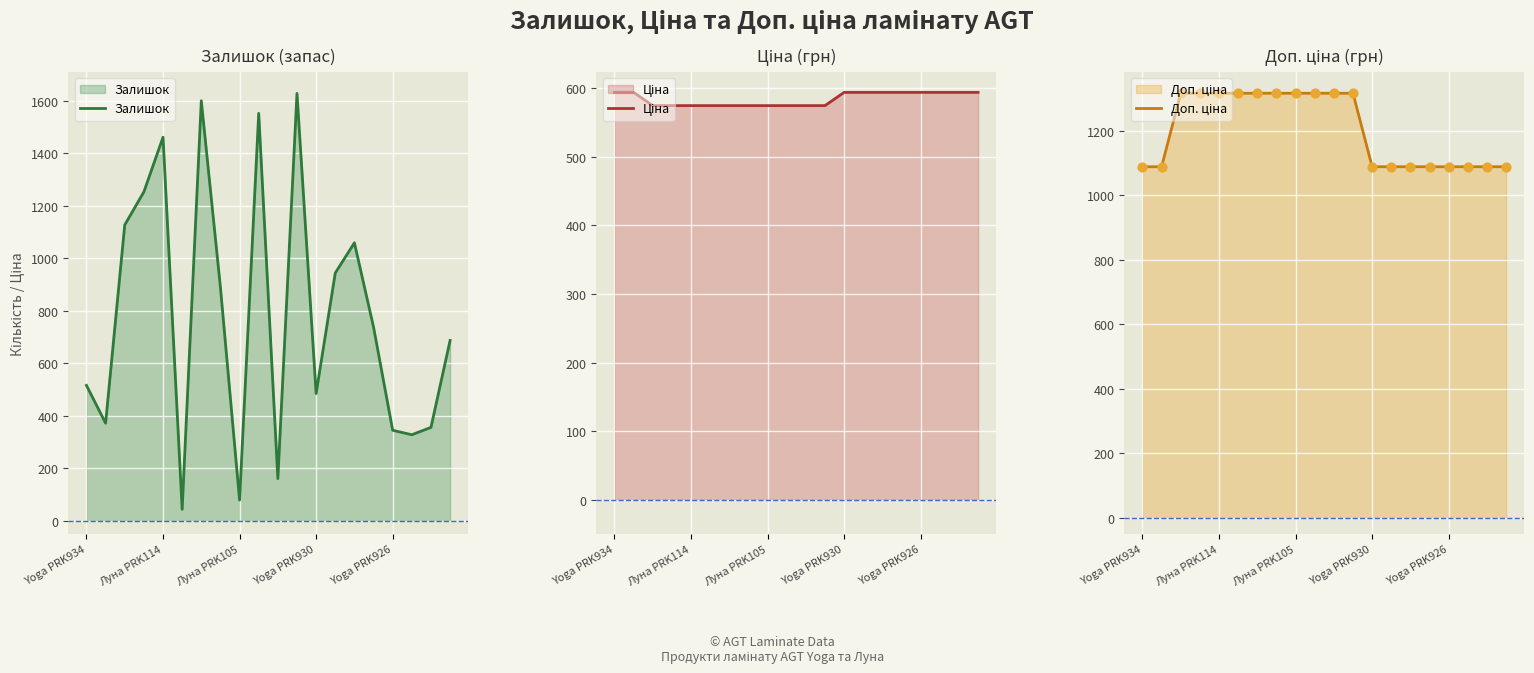

At how many categories does at least one series exceed 1299?

10